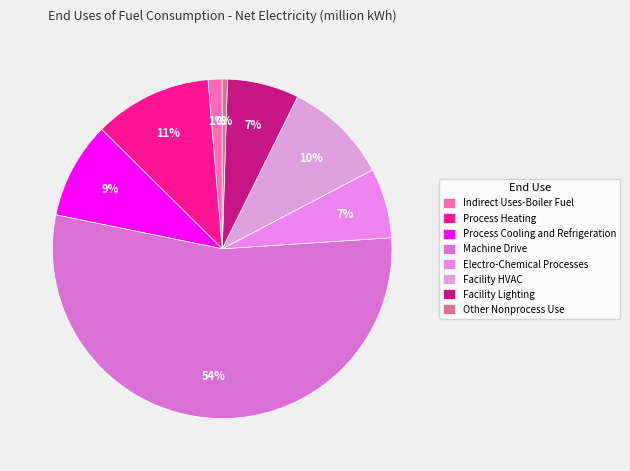

Do Process Cooling and Refrigeration and Facility Lighting together represent more than half of the pie?

No